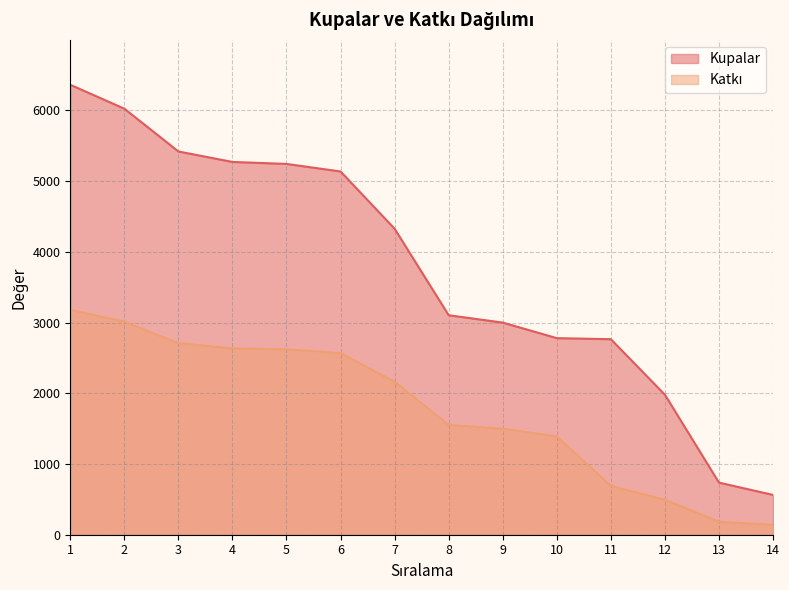

What are all the series names shown in the legend?

Kupalar, Katkı